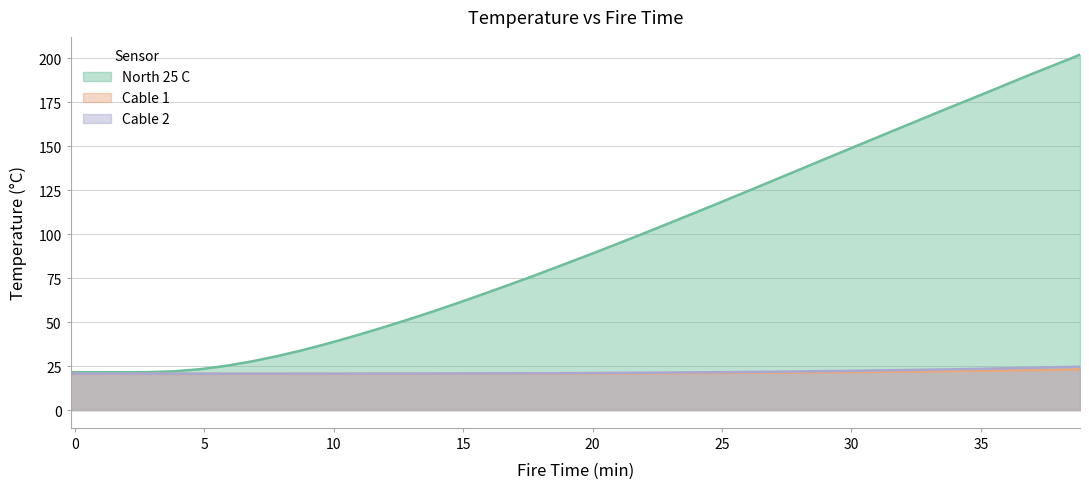

How many distinct data groups are displayed?

3